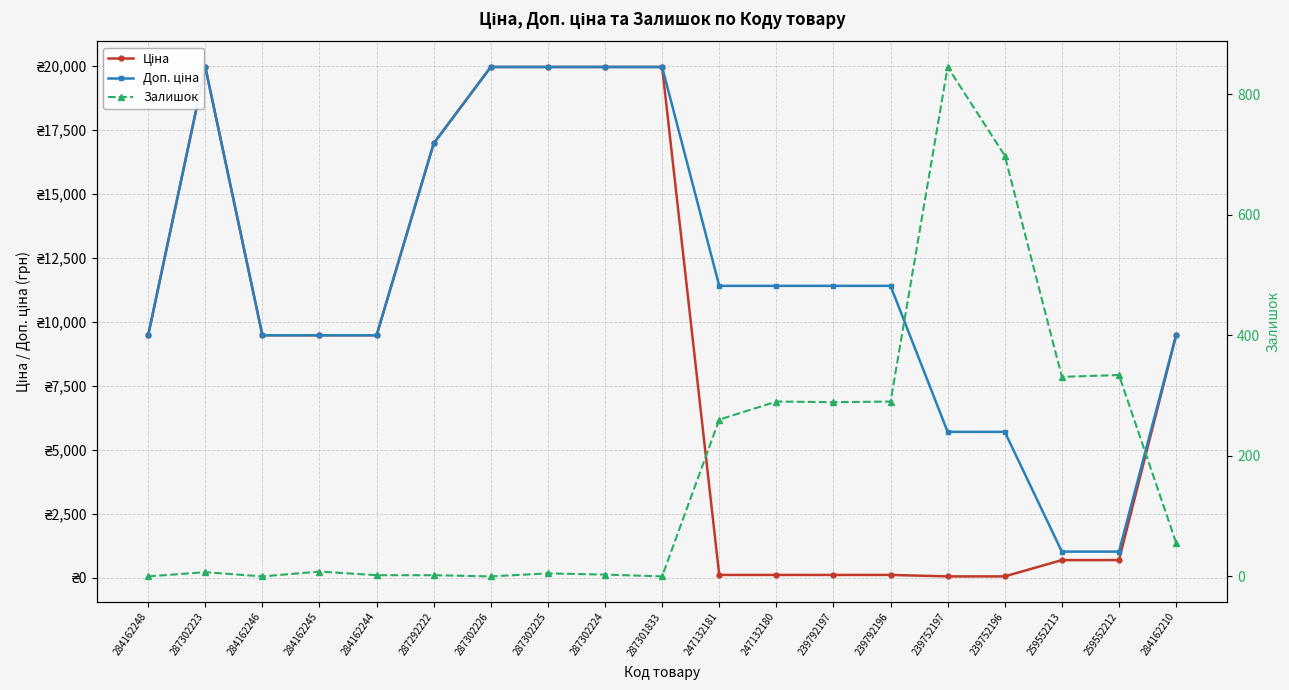

The Залишок series shows 260.0 at 247132181. True or false?

True